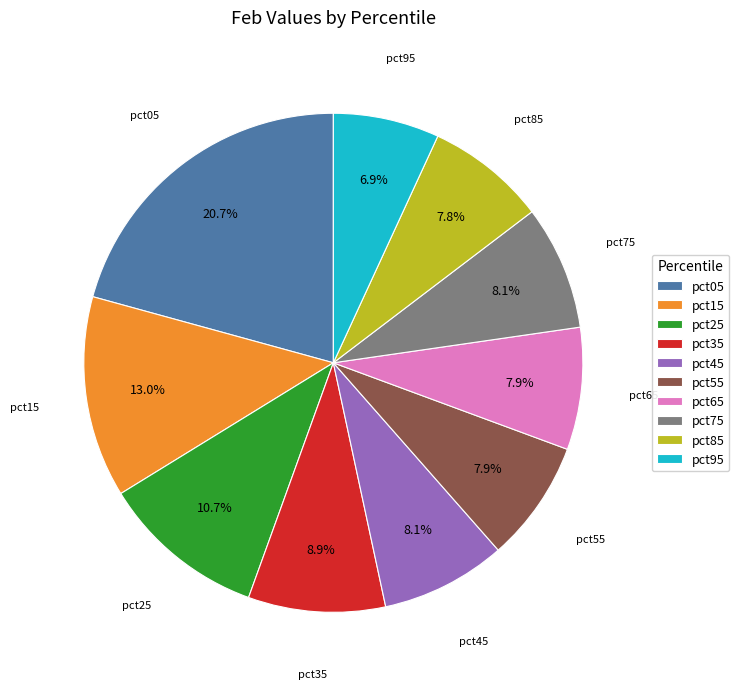

Which slice is the largest?

pct05